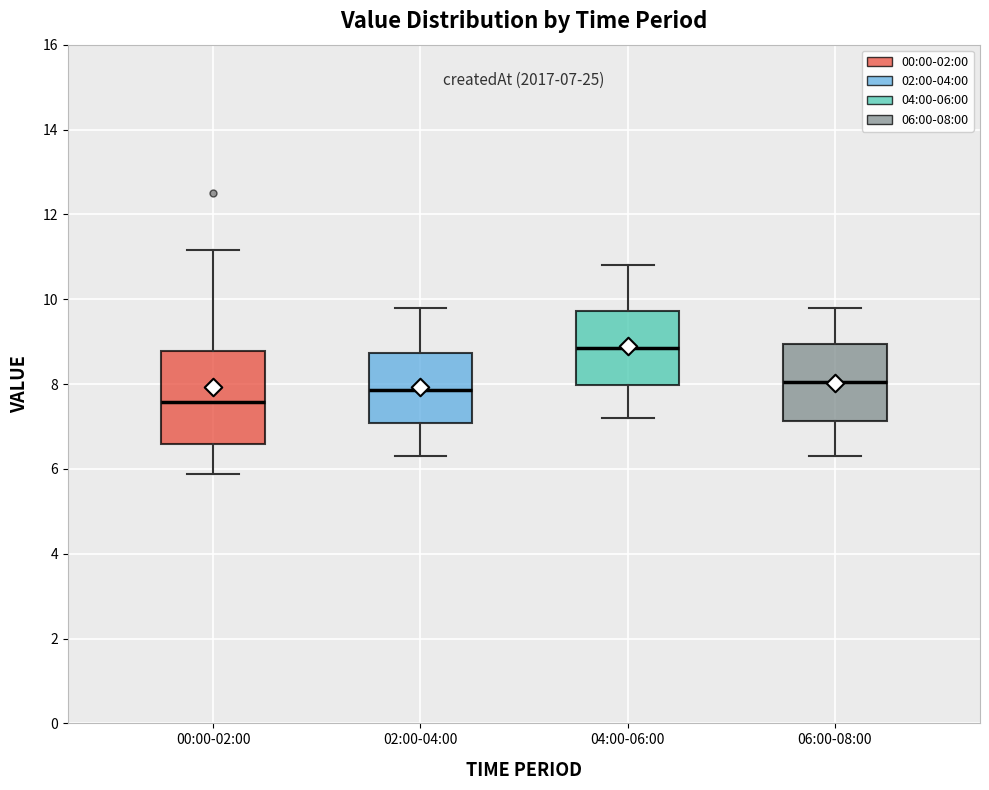

Which box has the highest median line?

04:00-06:00